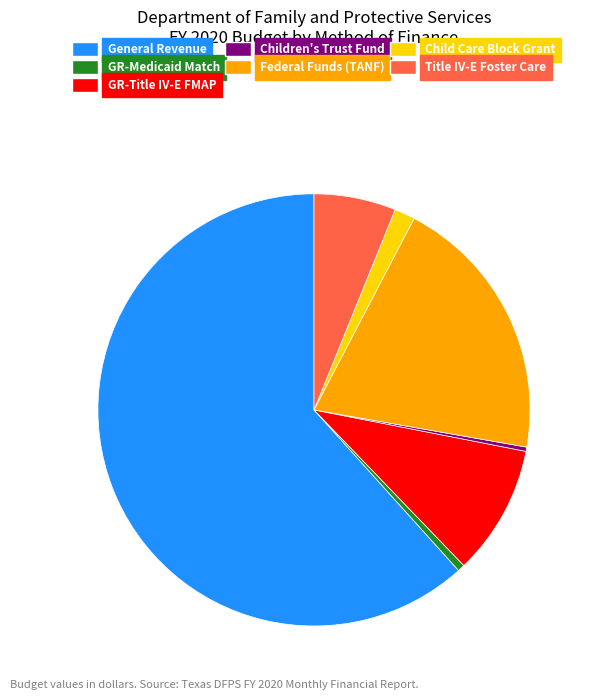

Count the number of slices in the pie.

7